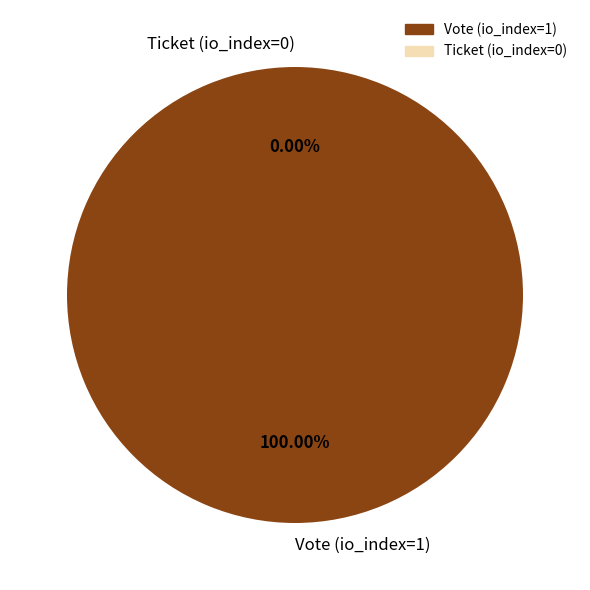

What is the majority slice?

Vote (io_index=1)